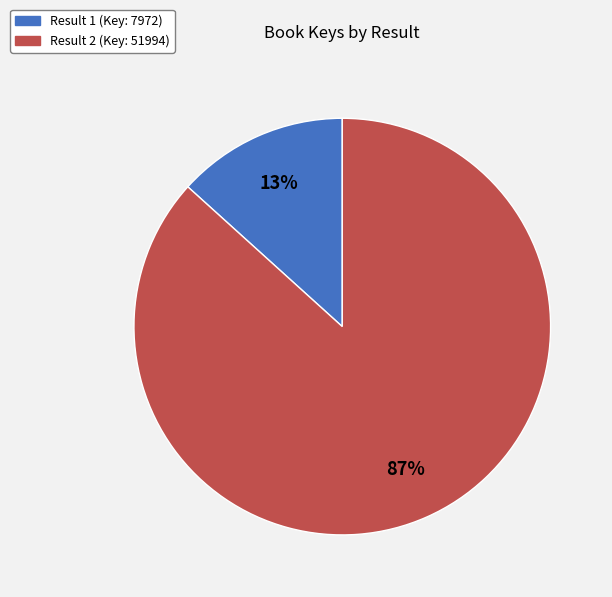

Count the number of slices in the pie.

2